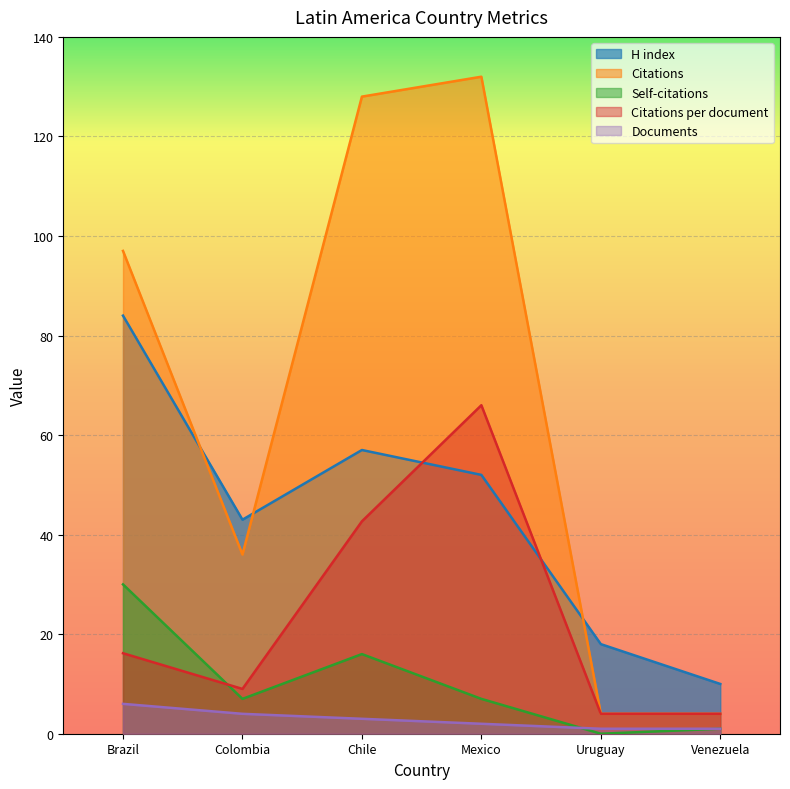

Between Colombia and Venezuela, which is larger?

Colombia